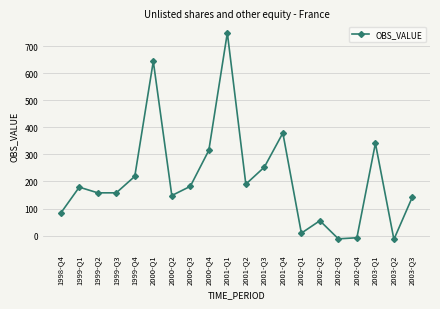

The value at 2002-Q2 is 98. True or false?

False